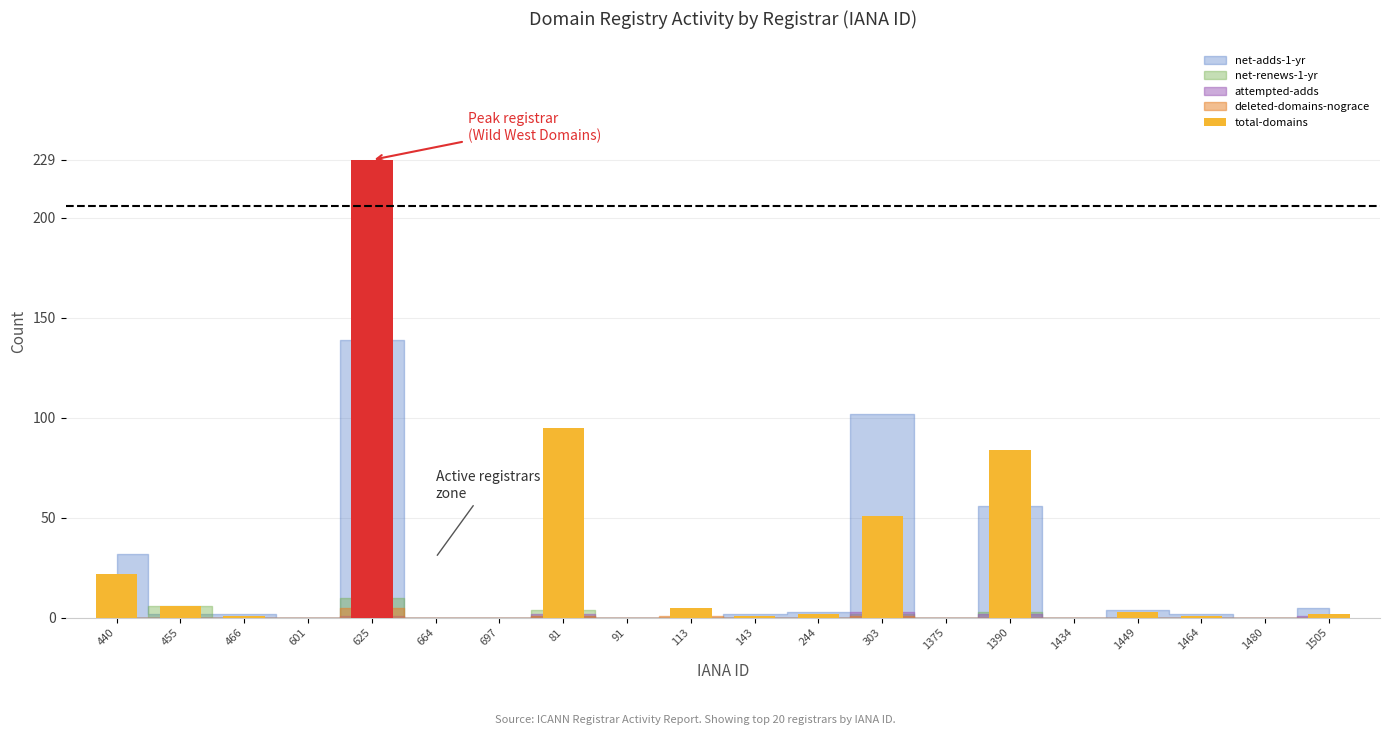

What is the sum of all values?

502